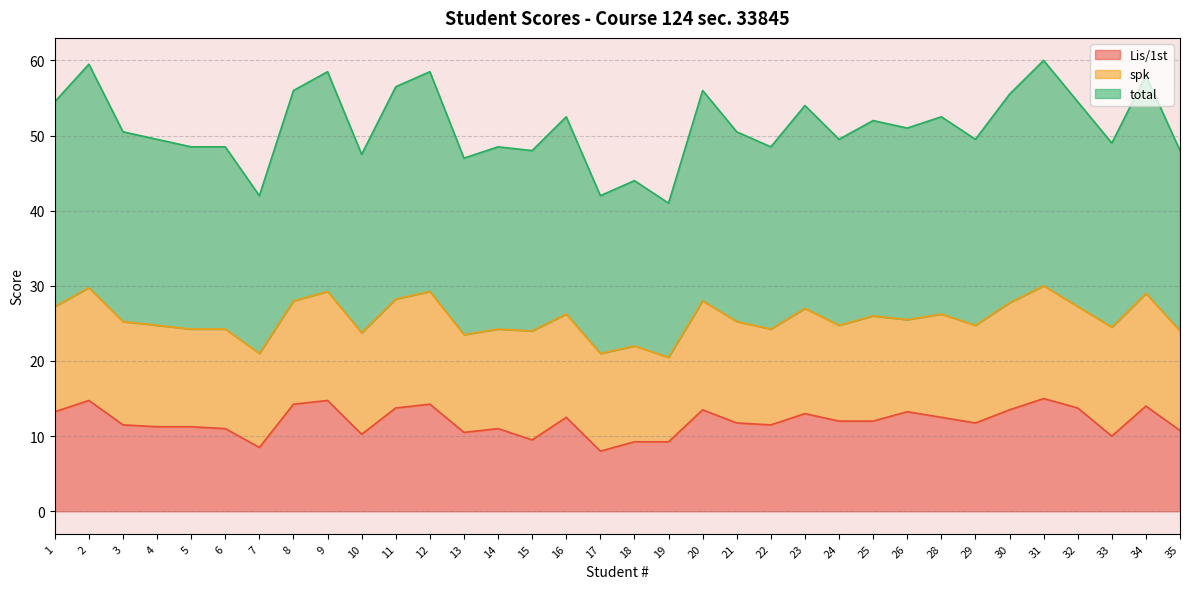

At which label does Lis/1st first exceed 12?

1